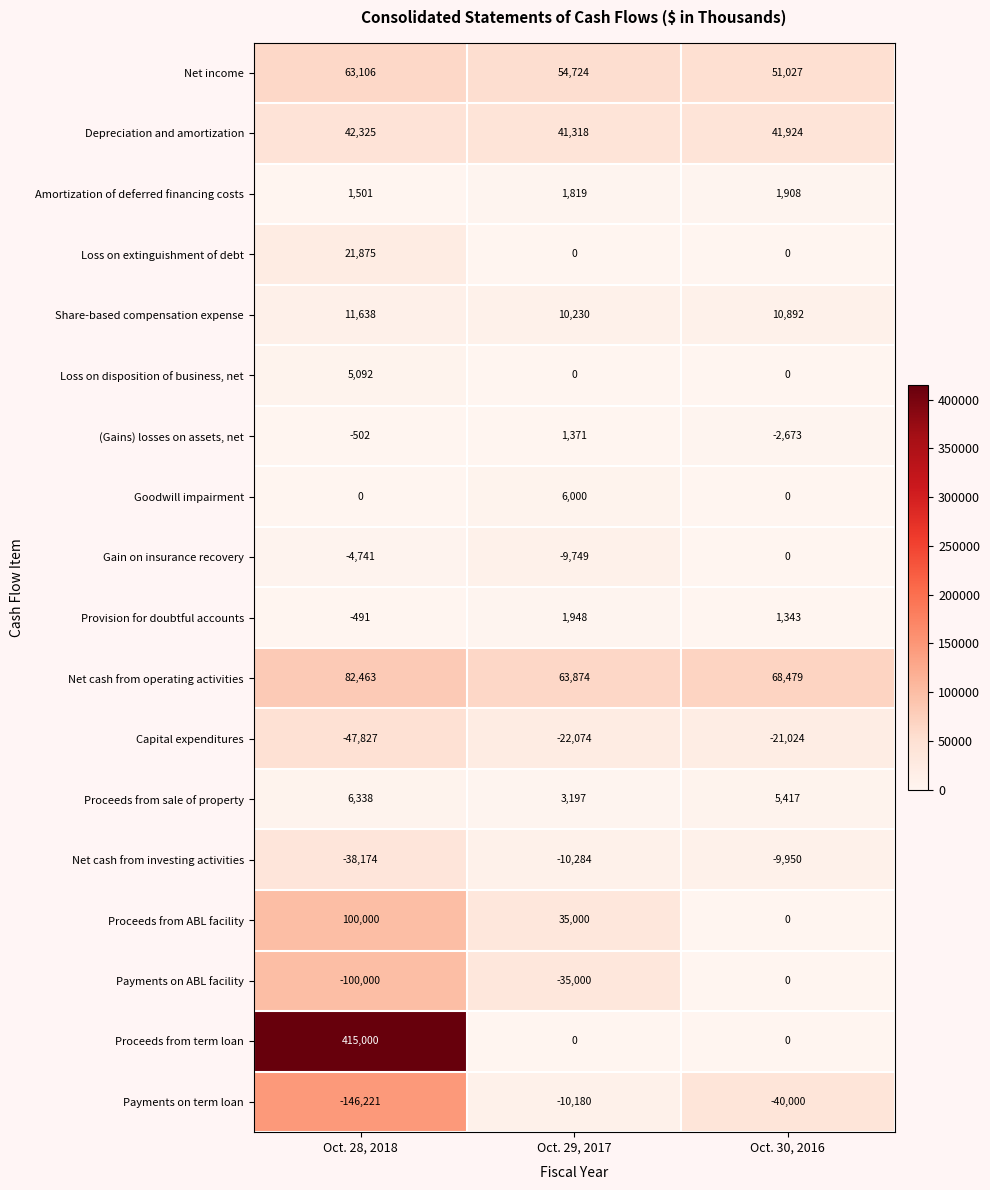

Count the number of categories in the chart.

3